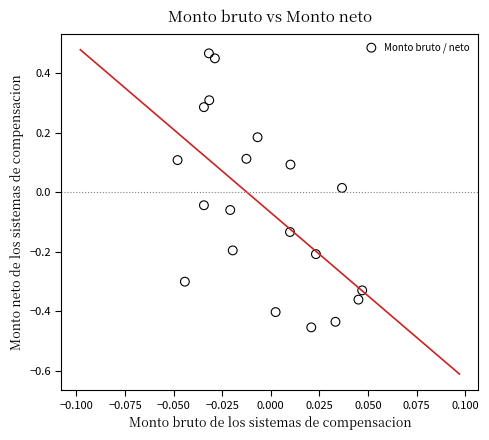

What is the range of Y values (max minus min)?

0.9